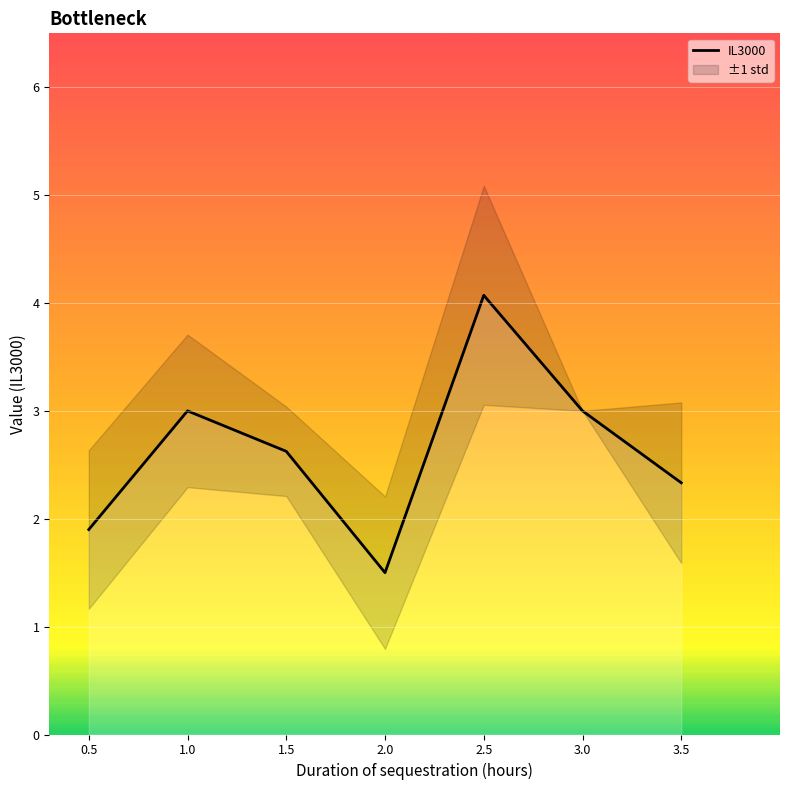

What is the change in value from 1.0 to 1.5?

-0.4